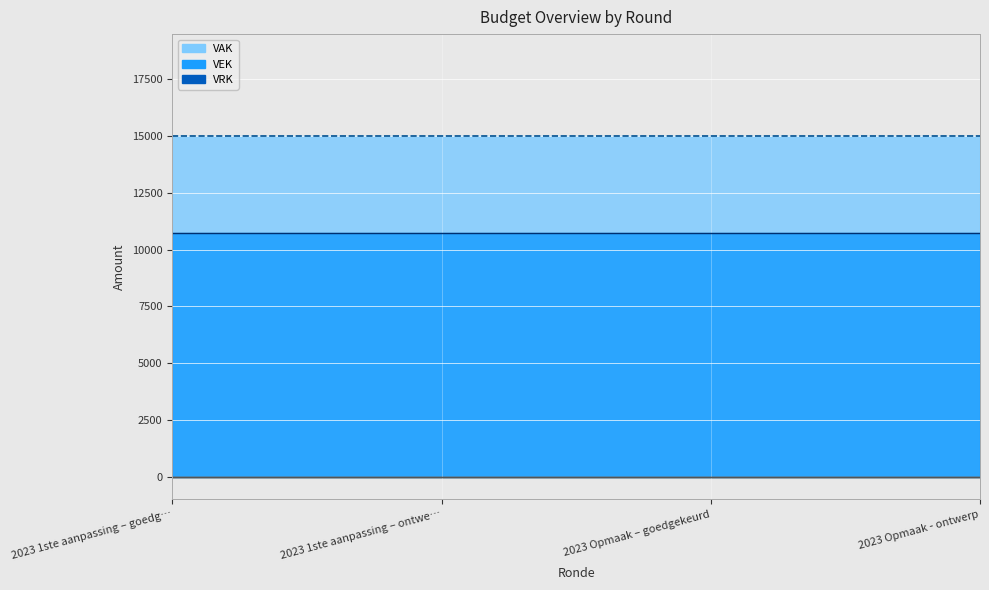

The value of VRK at 2023 Opmaak - ontwerp is 0. True or false?

True